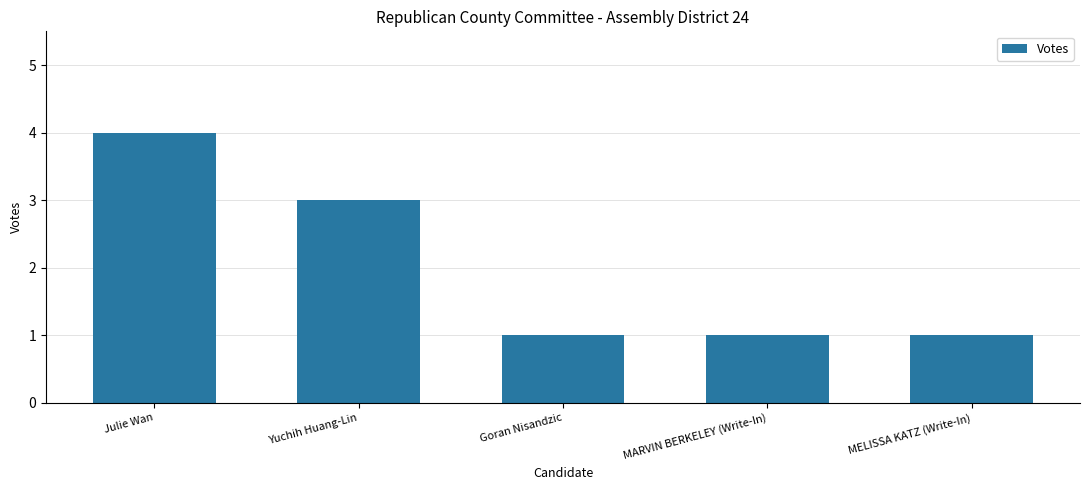

Are the bars horizontal?

No